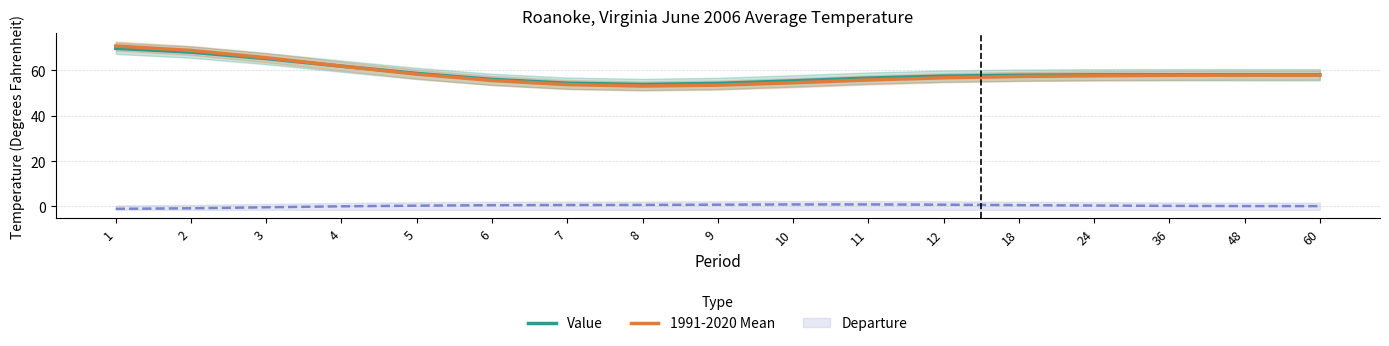

What is the sum of the Value values at 11 and 36?

114.7